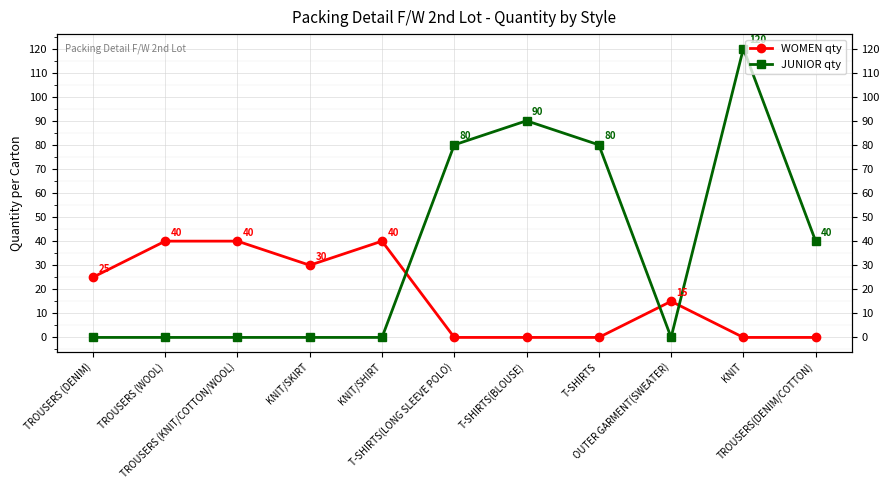

At which category does WOMEN qty reach its first local peak?

KNIT/SHIRT